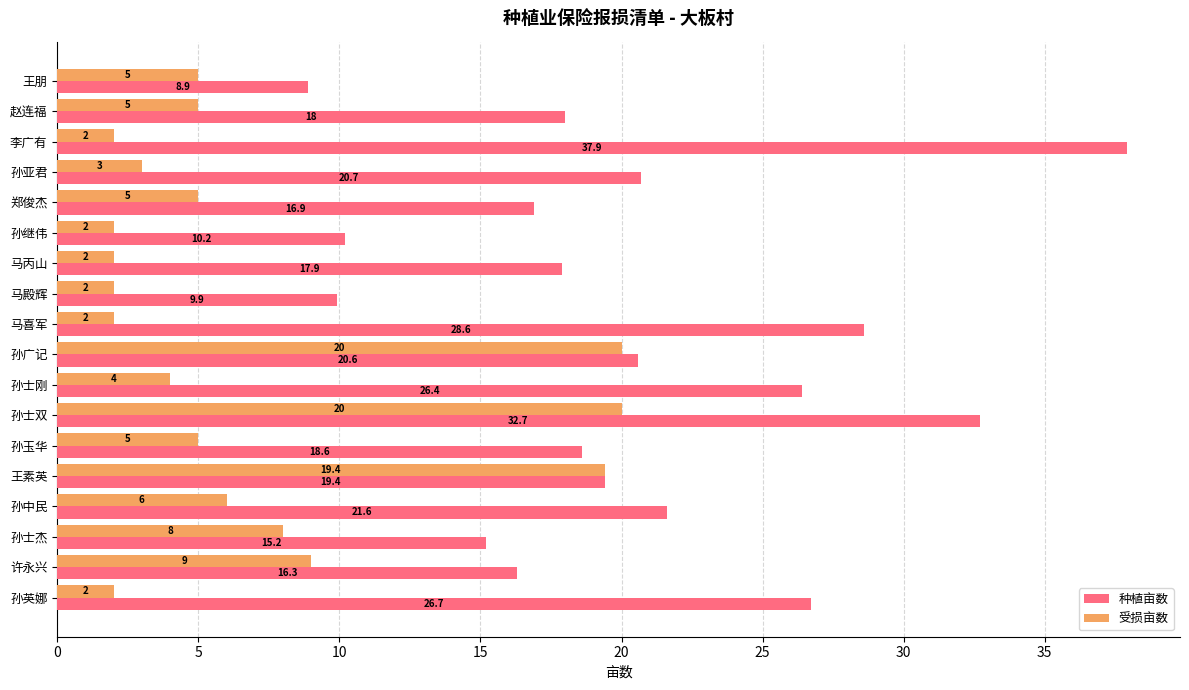

At which category is the sum across all series the highest?

孙士双